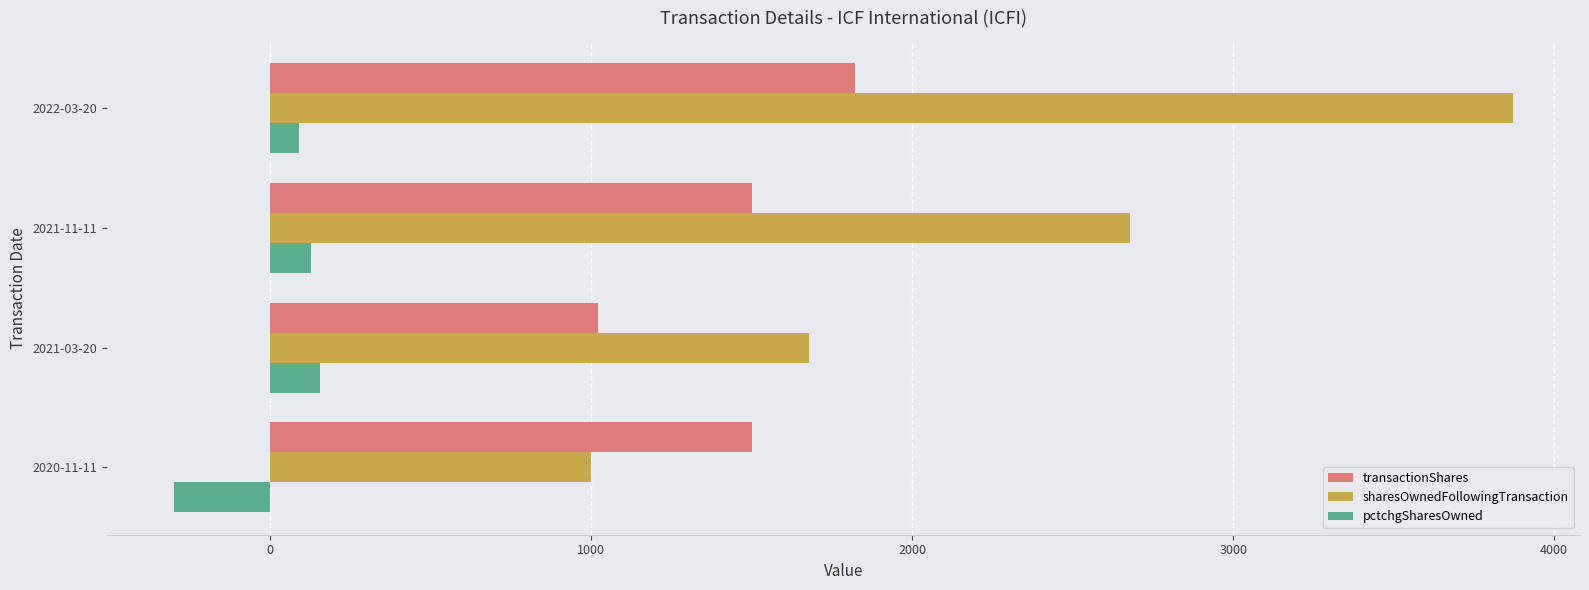

Rank the series by their average value, from lowest to highest.

pctchgSharesOwned, transactionShares, sharesOwnedFollowingTransaction